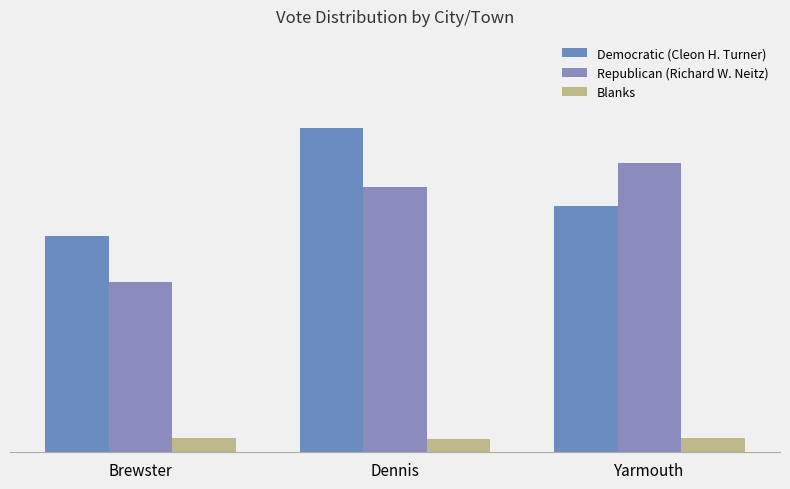

What are all the series names shown in the legend?

Democratic (Cleon H. Turner), Republican (Richard W. Neitz), Blanks